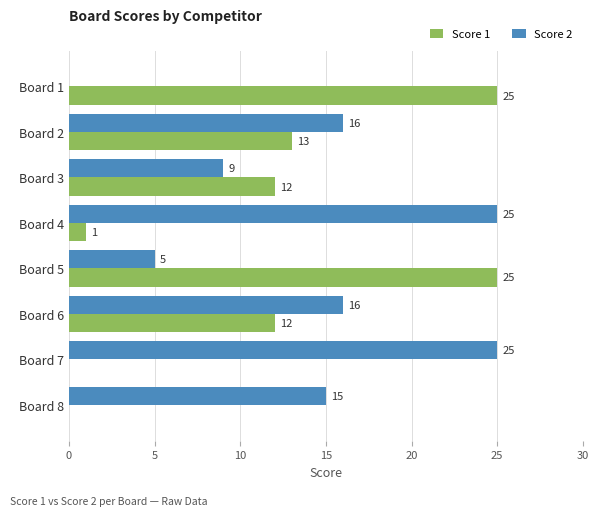

What is the maximum value shown in the chart?

25